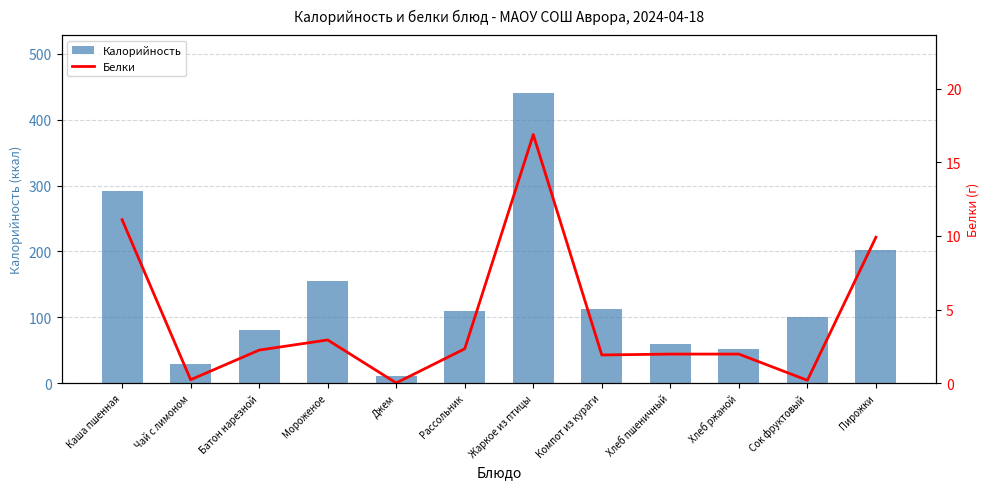

Which series has the widest spread of values?

Калорийность